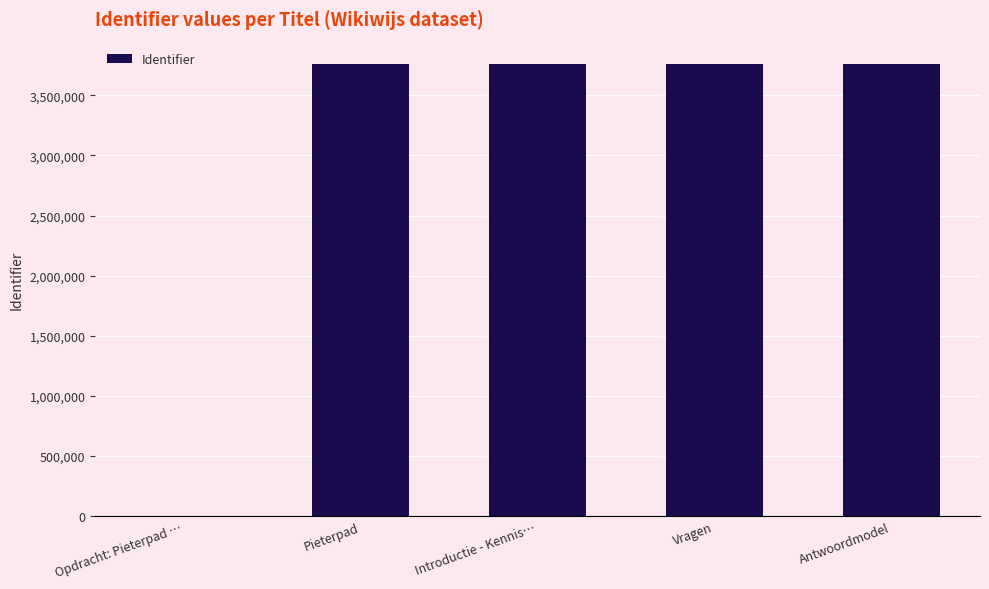

Are the bars grouped side by side (vs. stacked)?

No